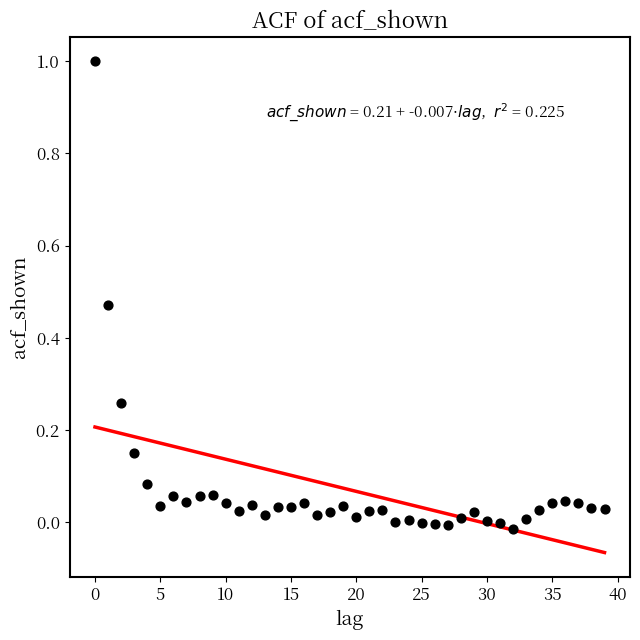

What is the range of Y values (max minus min)?

1.0